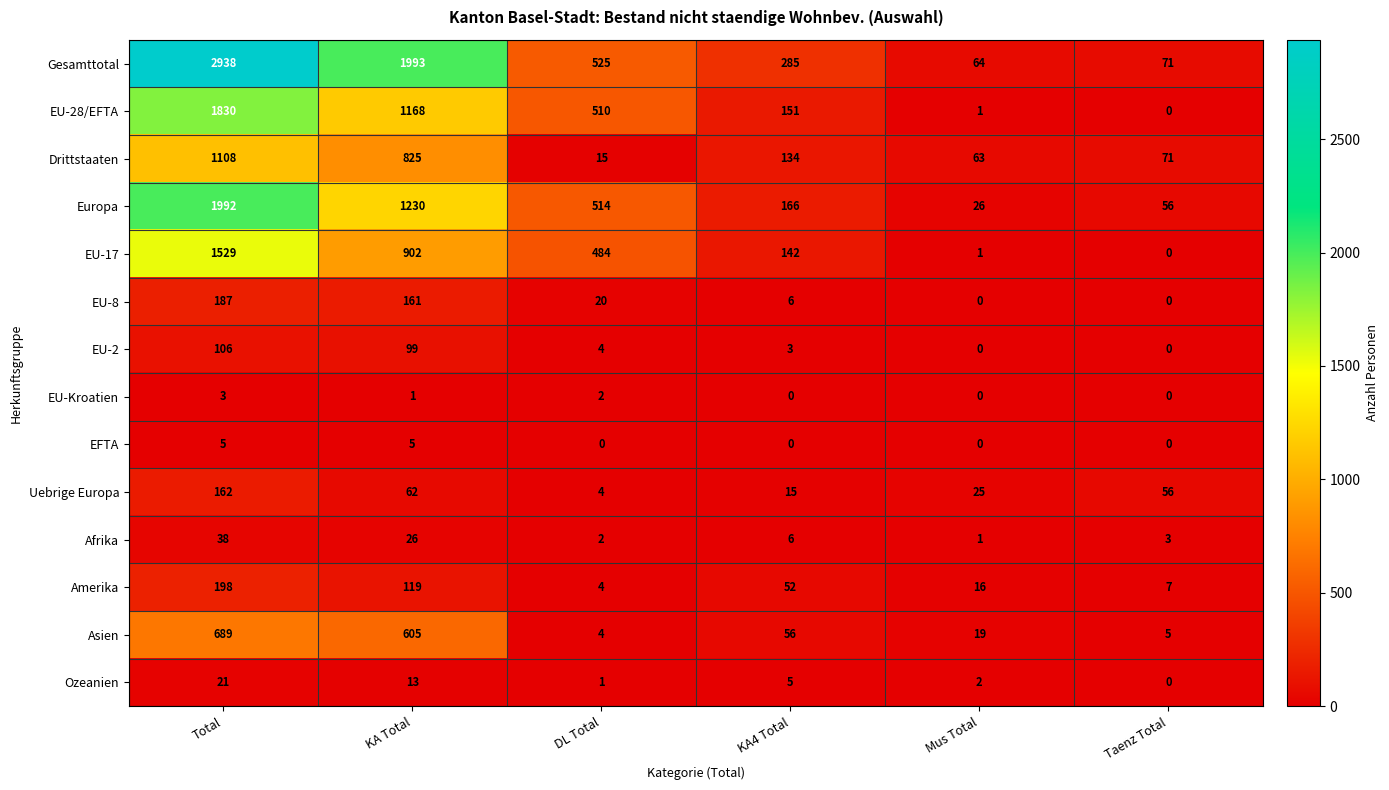

What is the total value across all series at KA Total?

7209